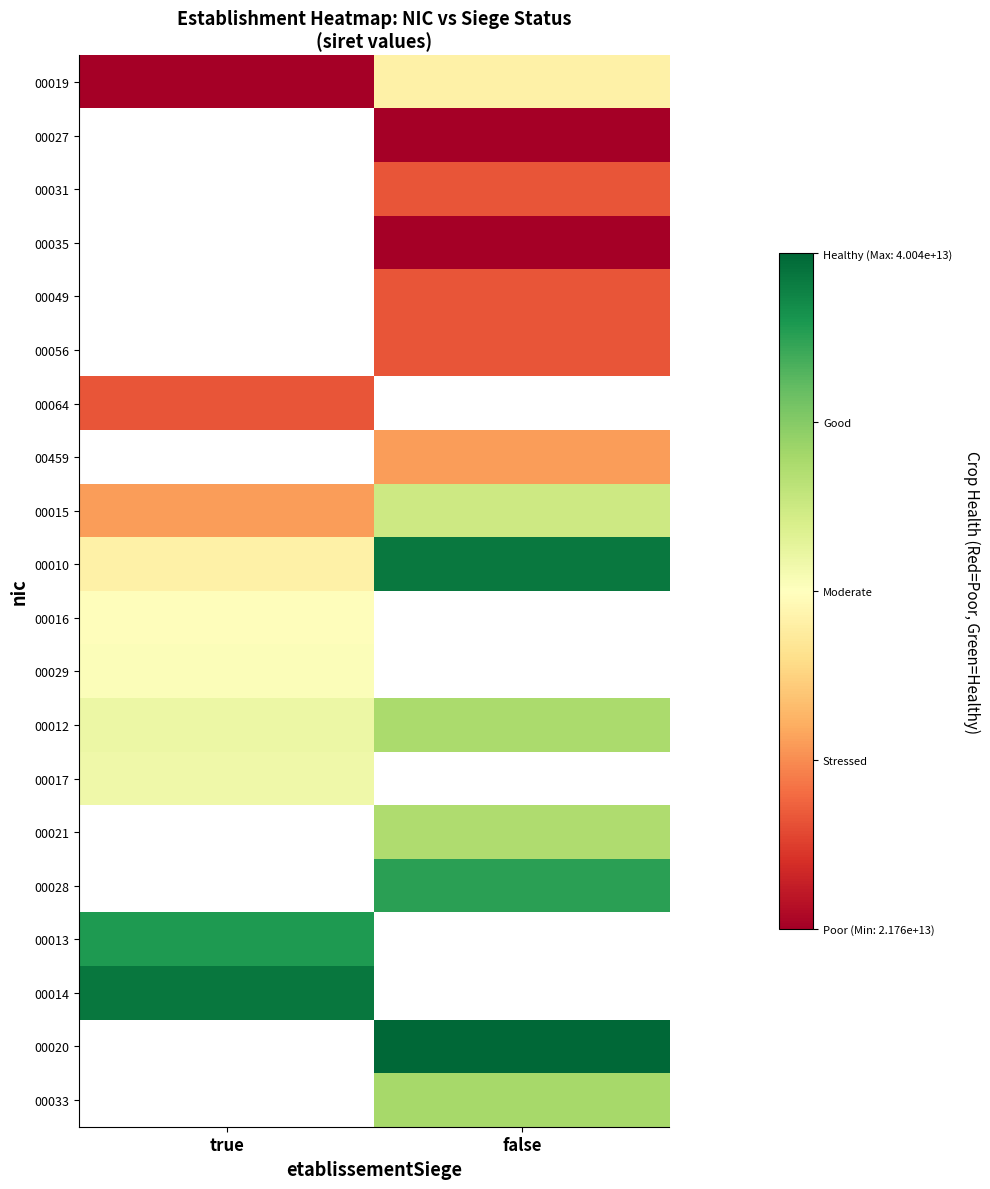

Rank the series by their maximum value, from lowest to highest.

00019, 00027, 00031, 00035, 00049, 00056, 00064, 00459, 00016, 00029, 00017, 00015, 00012, 00010, 00021, 00028, 00013, 00014, 00020, 00033